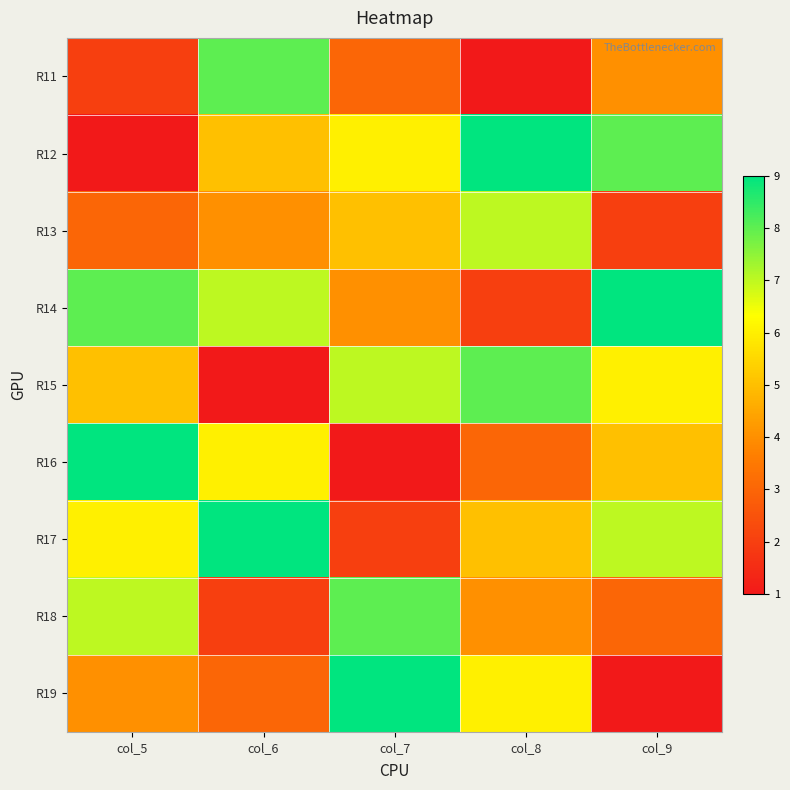

Reading left to right, transcribe all the data shown in this chart.

R11: col_5=2	col_6=8	col_7=3	col_8=1	col_9=4
R12: col_5=1	col_6=5	col_7=6	col_8=9	col_9=8
R13: col_5=3	col_6=4	col_7=5	col_8=7	col_9=2
R14: col_5=8	col_6=7	col_7=4	col_8=2	col_9=9
R15: col_5=5	col_6=1	col_7=7	col_8=8	col_9=6
R16: col_5=9	col_6=6	col_7=1	col_8=3	col_9=5
R17: col_5=6	col_6=9	col_7=2	col_8=5	col_9=7
R18: col_5=7	col_6=2	col_7=8	col_8=4	col_9=3
R19: col_5=4	col_6=3	col_7=9	col_8=6	col_9=1